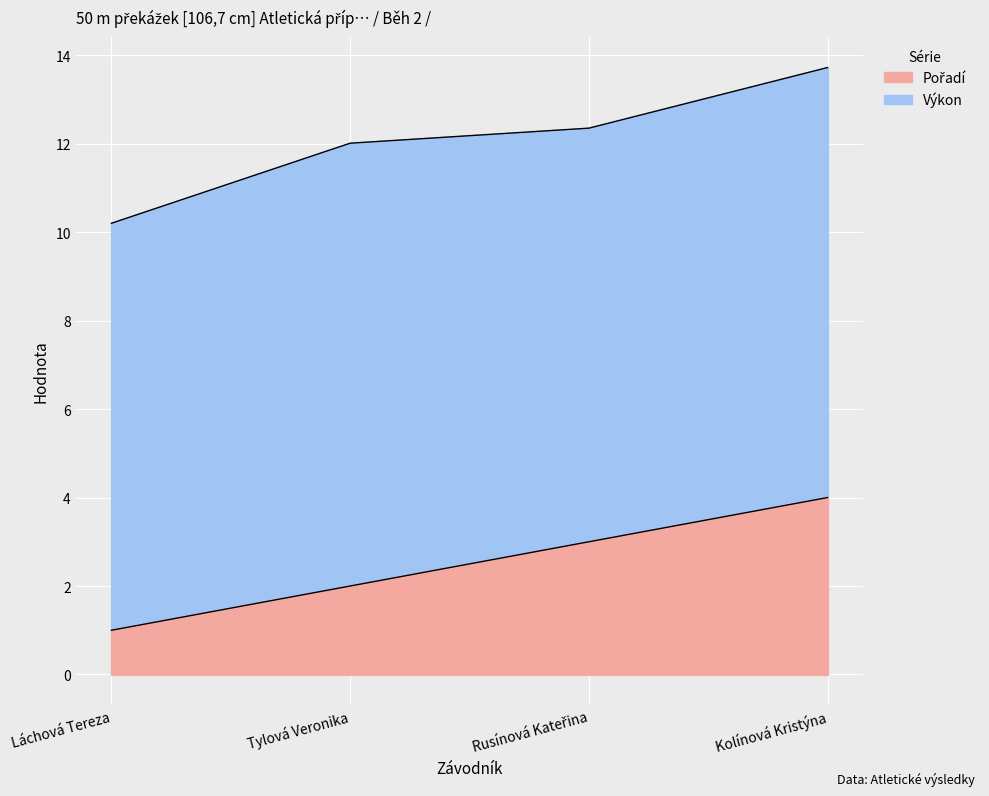

At Láchová Tereza, list the series in order from largest to smallest.

Výkon, Pořadí